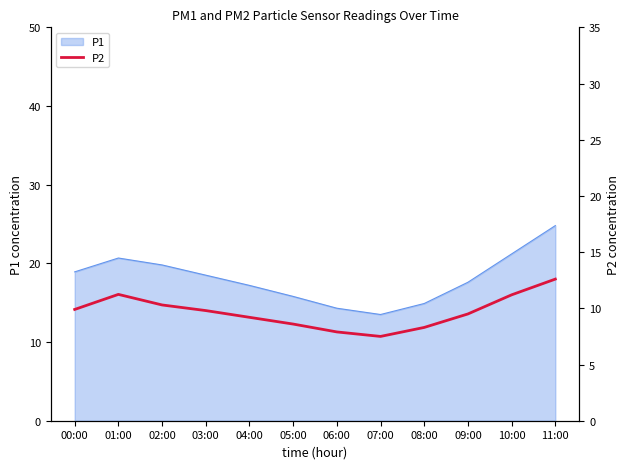

True or false: P1 has a value of 7.0 at 04:00.

False